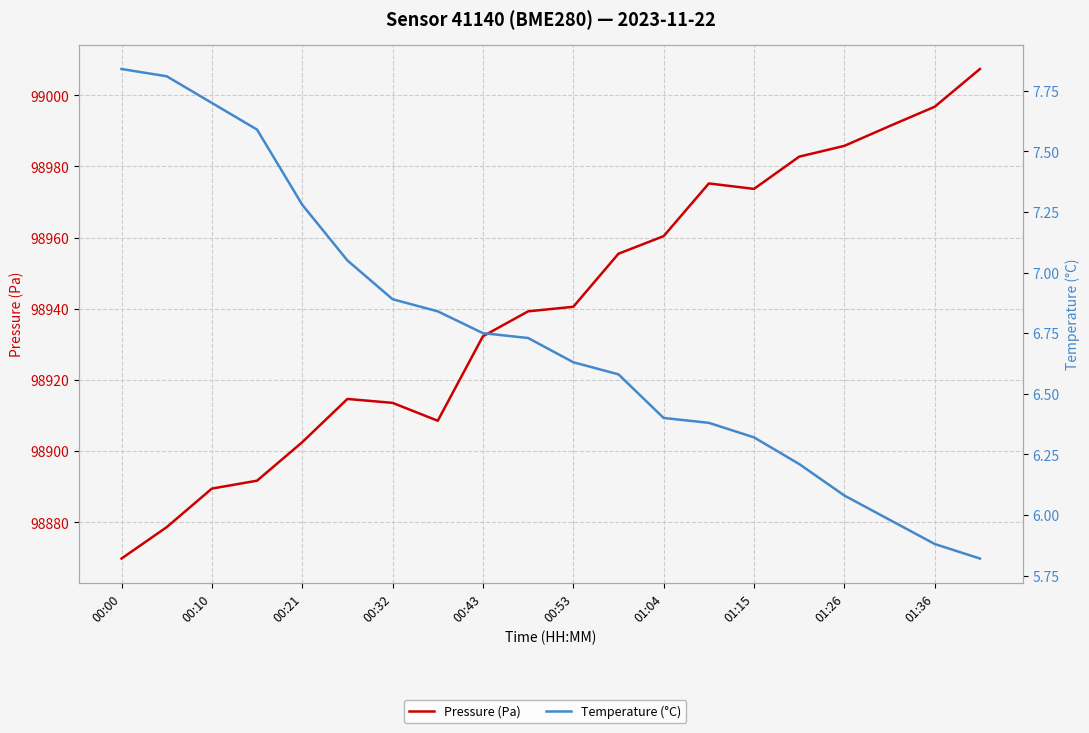

What is the maximum value for Temperature (°C)?

7.8